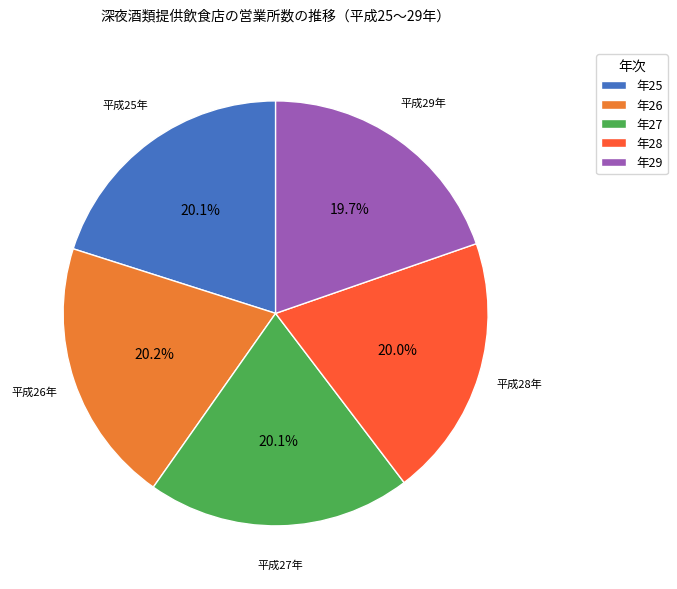

How much of the chart is everything except 年25?

79.9%